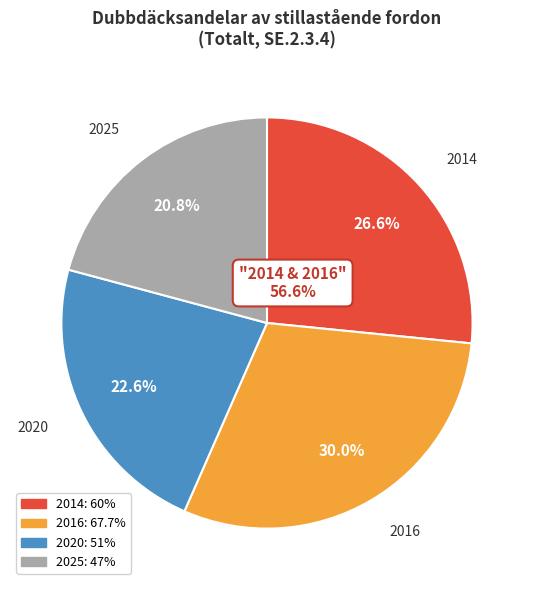

What is the smallest slice in the pie chart?

2025